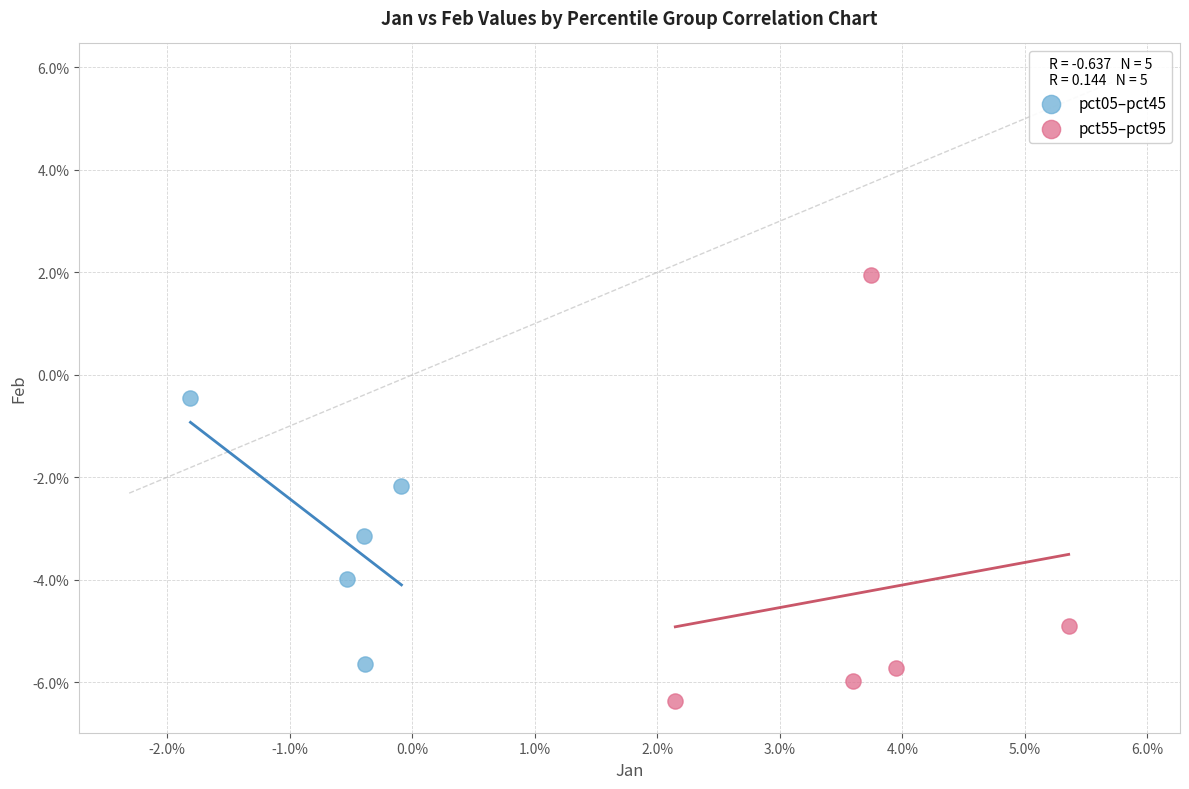

Which series reaches the minimum Y coordinate?

pct55–pct95